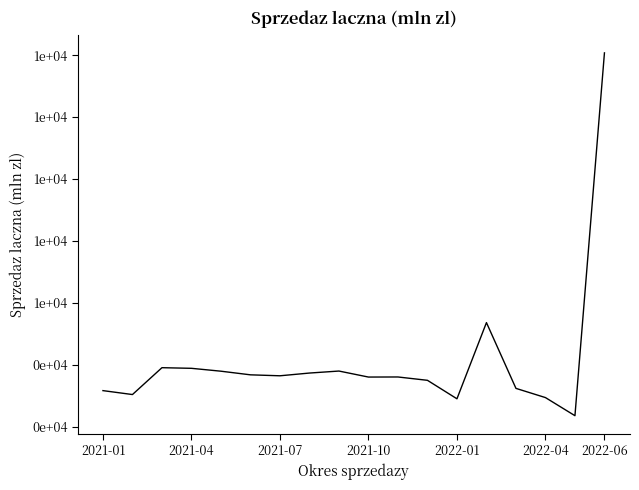

What is the minimum value shown in the chart?

2353.5